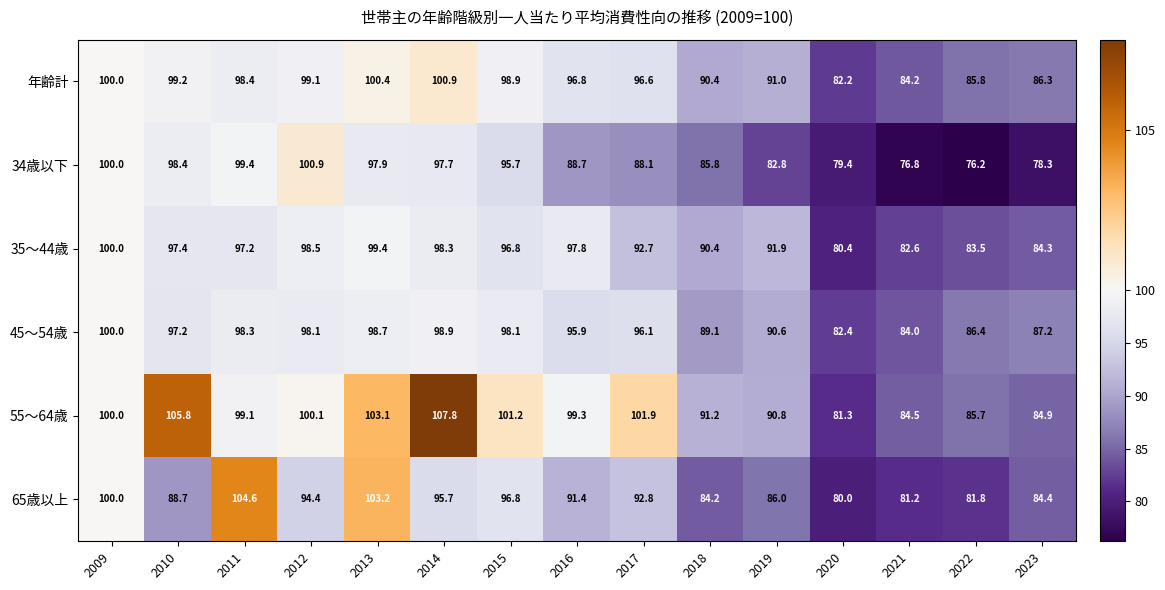

What is the difference between the 55～64歳 values at 2021 and 2011?

14.6